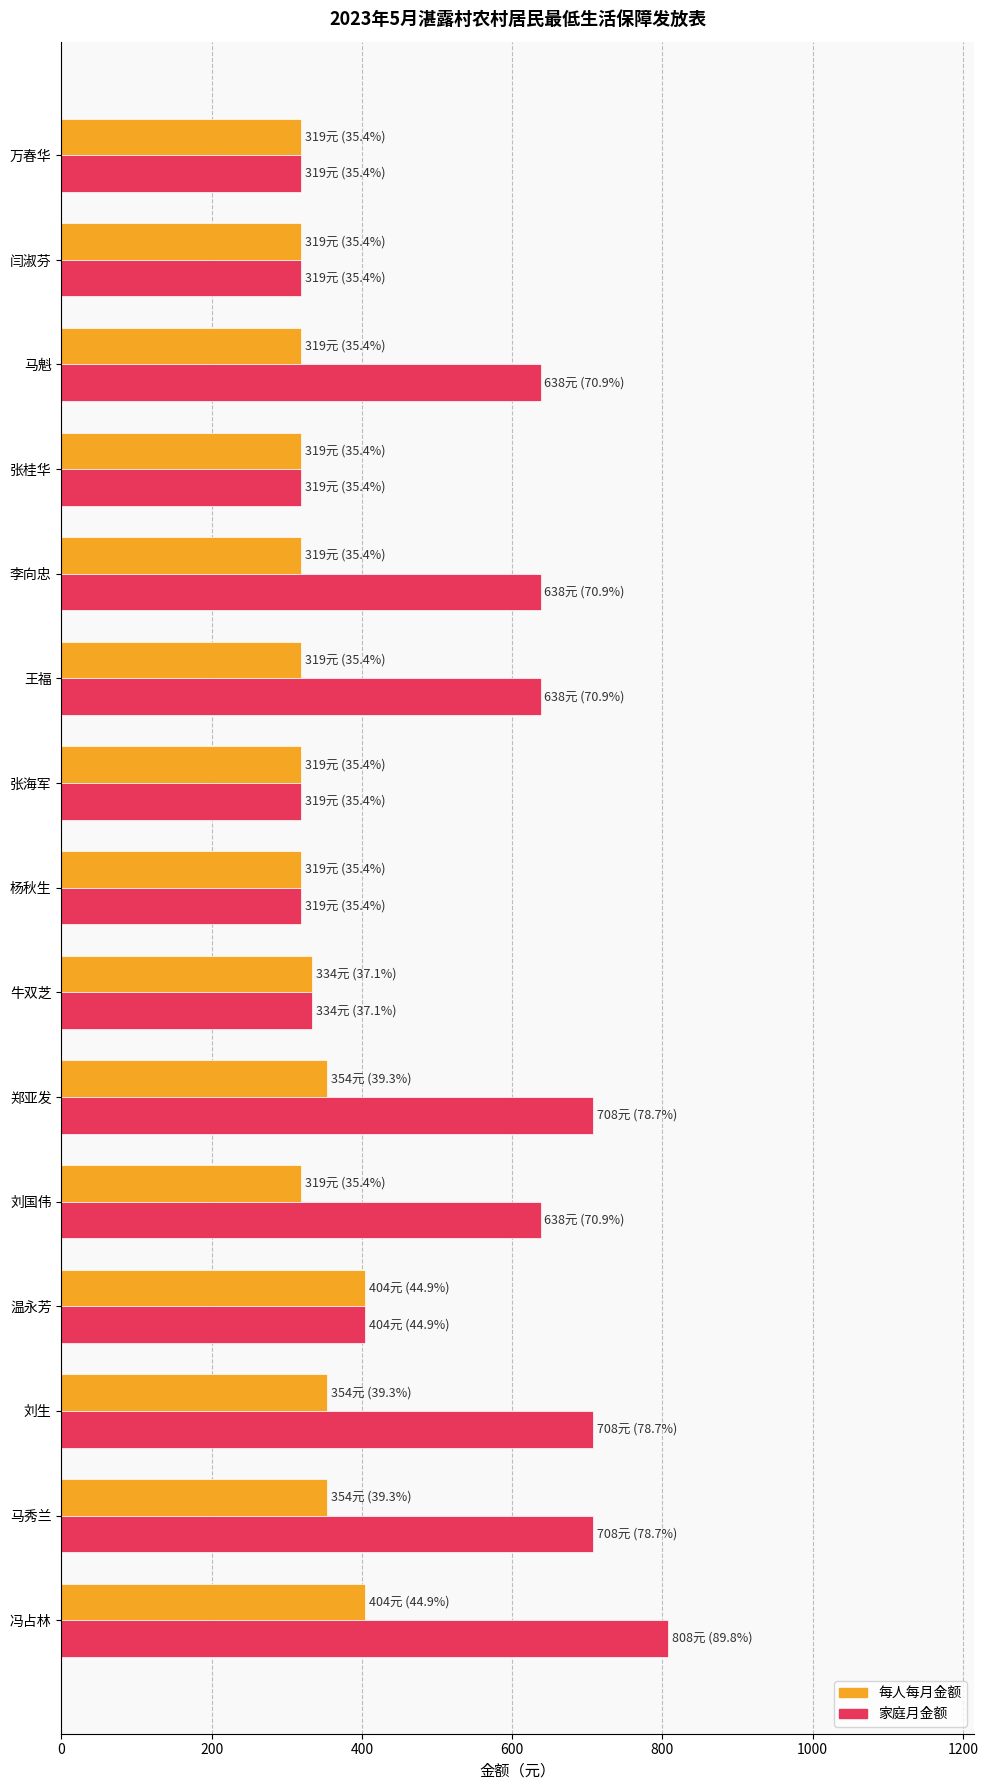

What is the difference between the maximum and minimum values in the 每人每月金额 series?

85